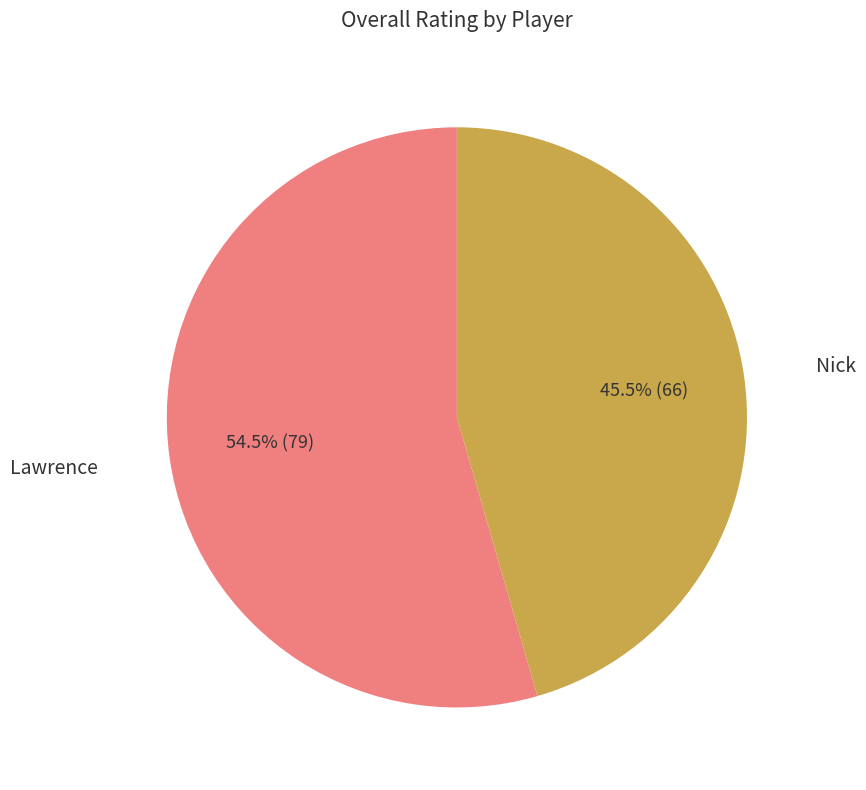

Count the number of slices in the pie.

2